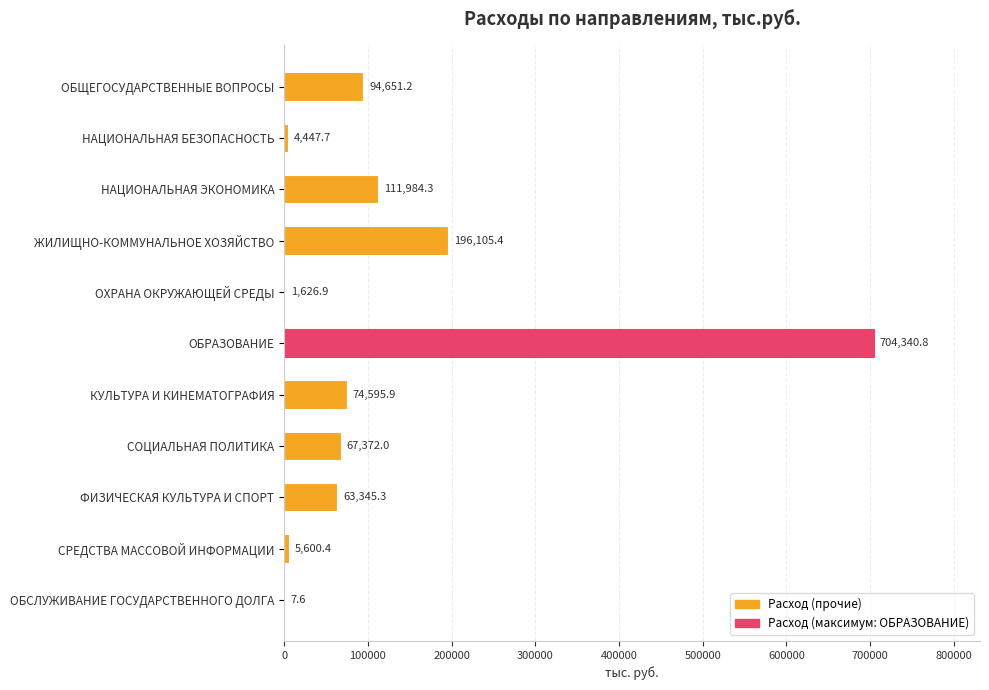

Is it true that the value at СРЕДСТВА МАССОВОЙ ИНФОРМАЦИИ is 5600.4?

True